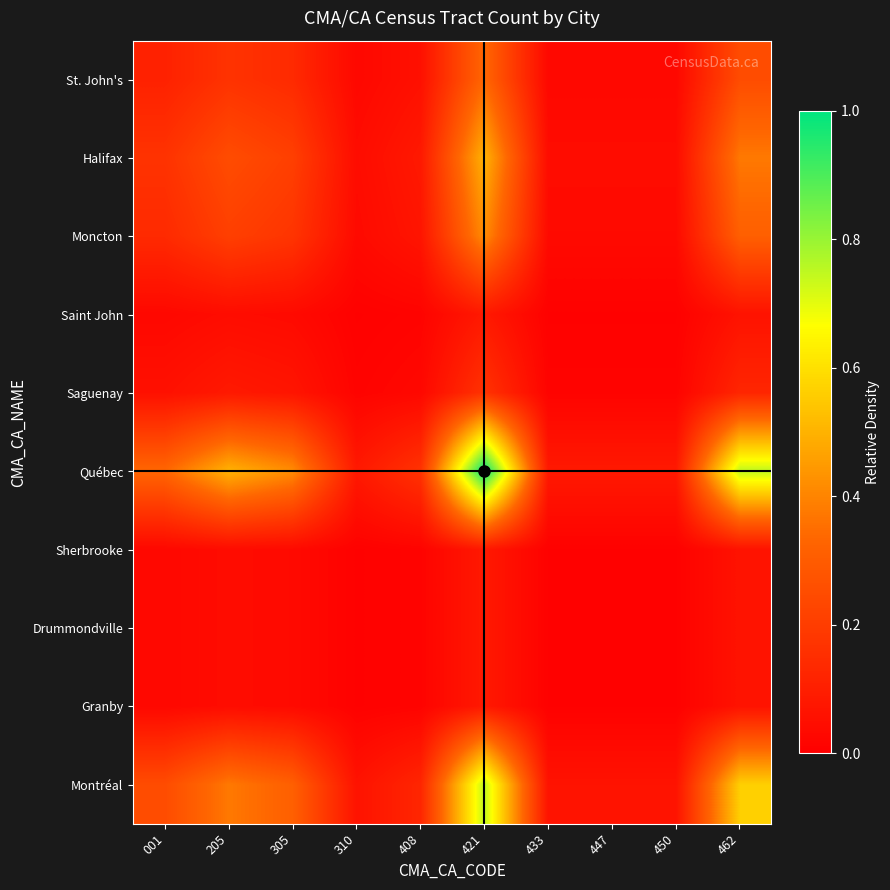

Which label corresponds to the largest value in the chart?

421